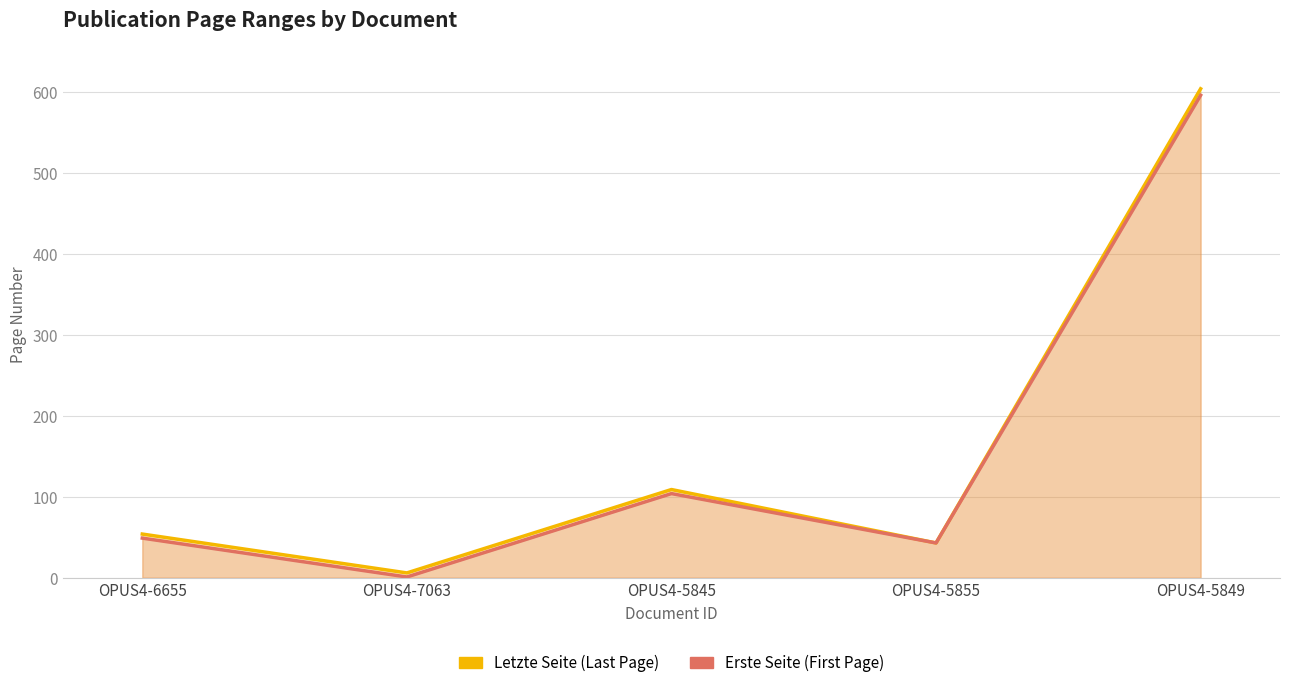

What is the value of the Letzte Seite (Last Page) point at the 5th from the left?

604